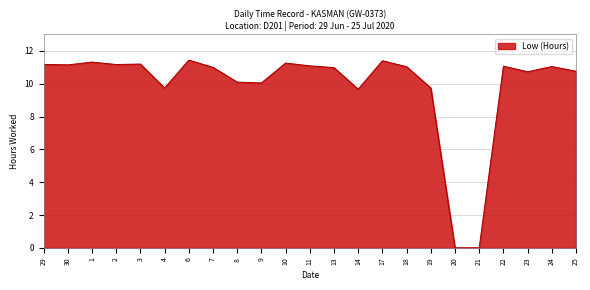

What is the greatest value displayed?

11.4